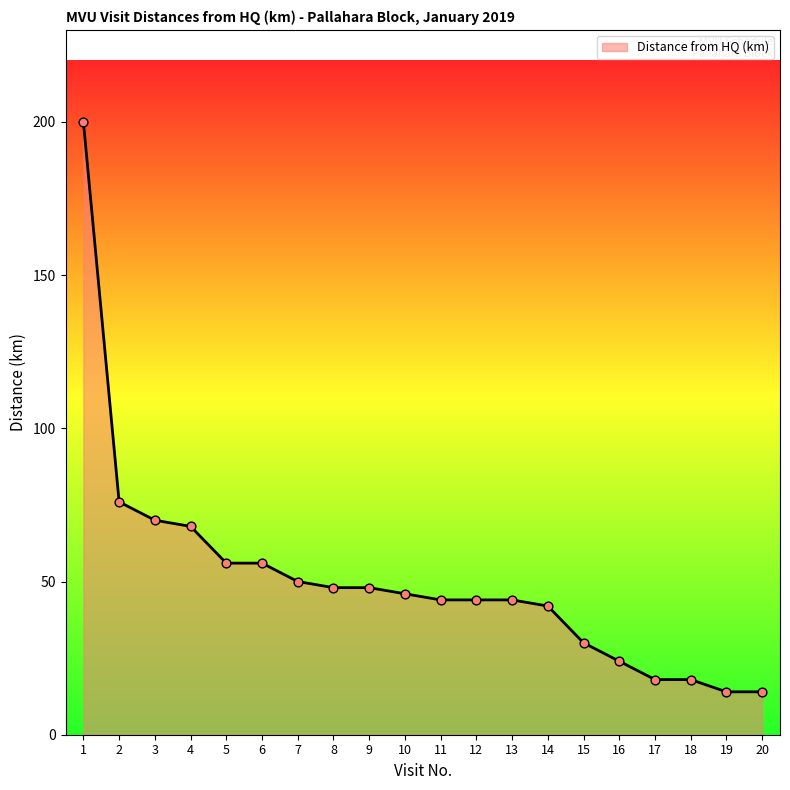

Between 2 and 12, which is larger?

2